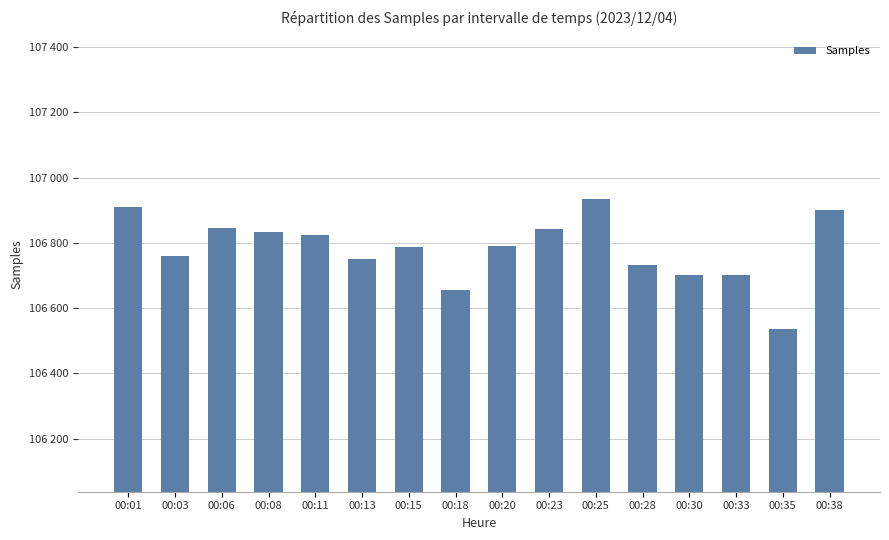

Is it true that the value at 00:06 is 169260?

False